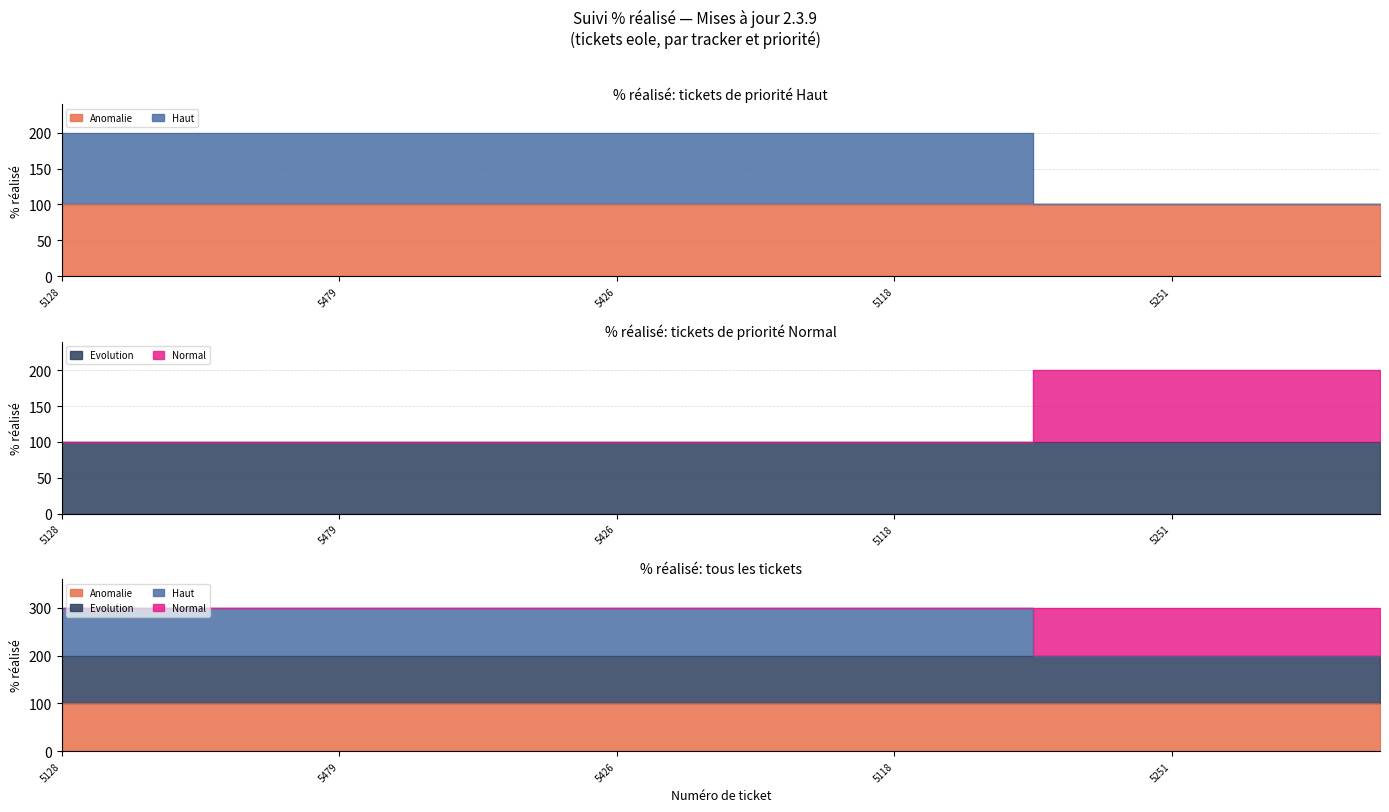

What is the difference between the second highest and second lowest values in the Haut series?

100